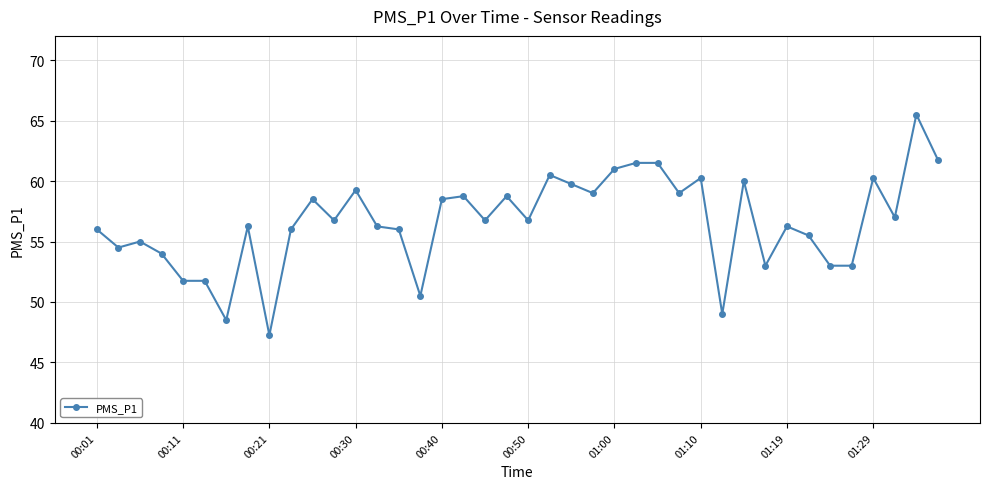

What is the difference between the second highest and minimum values?

14.5